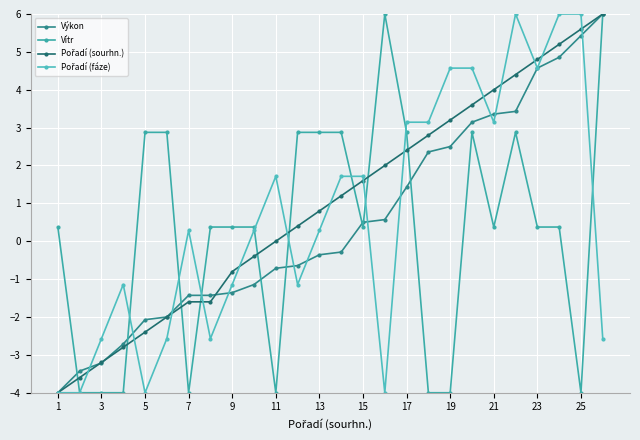

Count the number of data series in this chart.

4